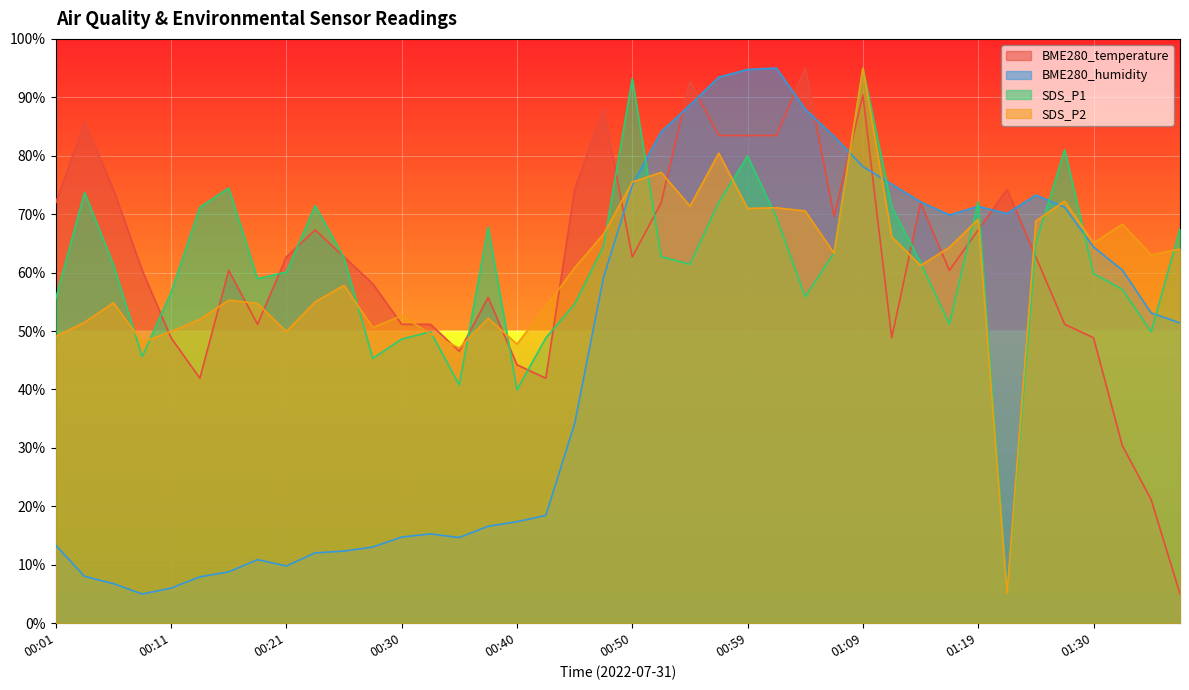

What are all the series names shown in the legend?

BME280_temperature, BME280_humidity, SDS_P1, SDS_P2